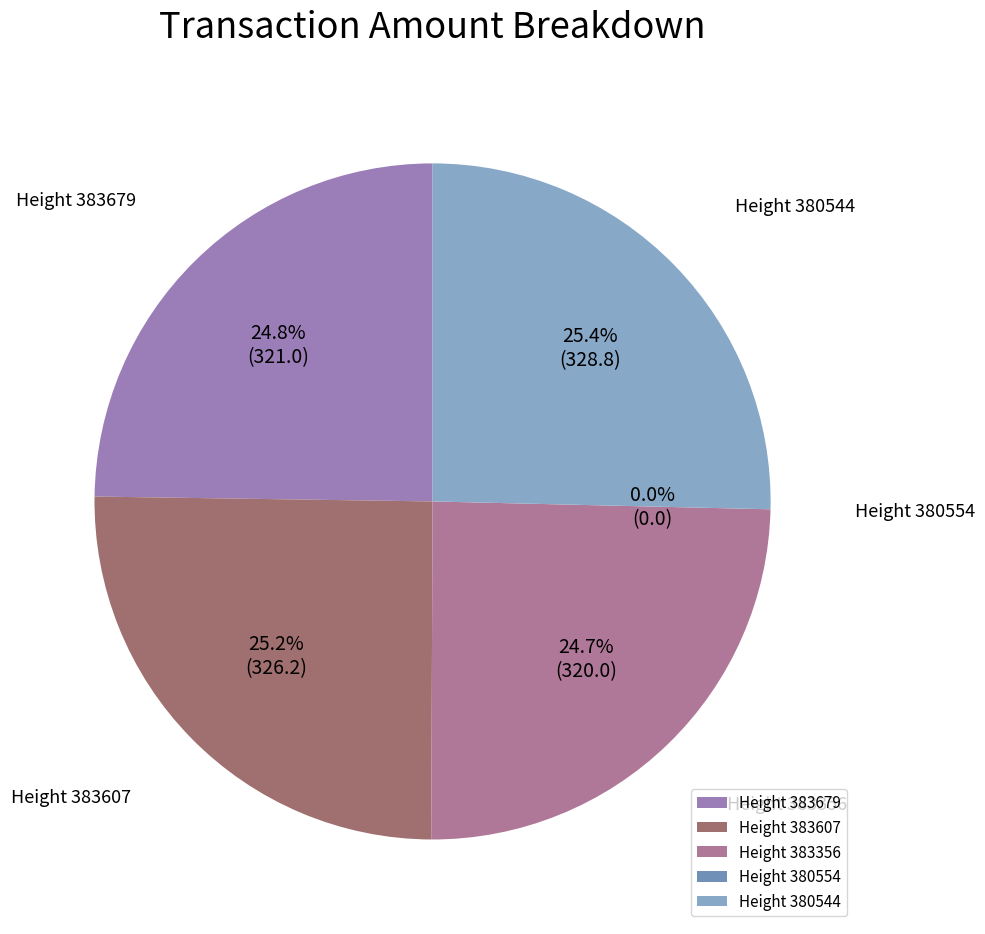

To the nearest percent, what percentage of the pie is 383679?

25%